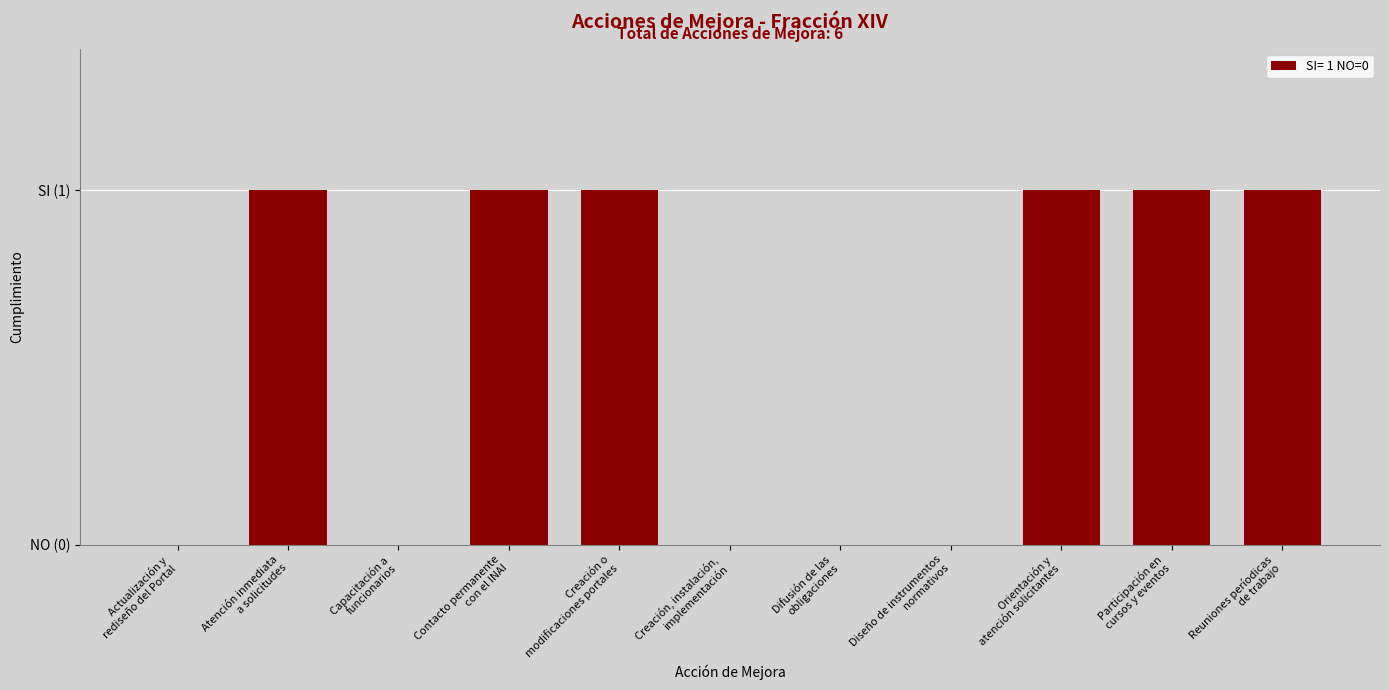

What is the difference between the values at Participación en
cursos y eventos and Creación, instalación,
implementación?

1